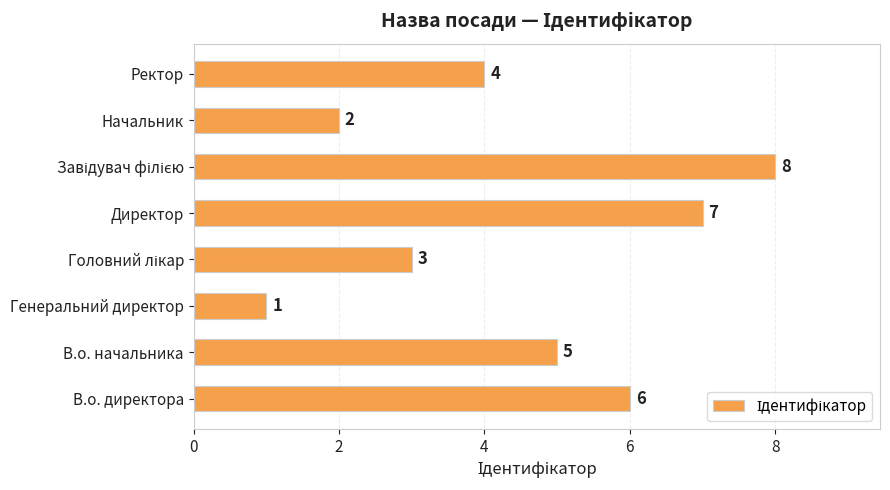

Reading bottom to top, list all the values displayed in this chart.

6	5	1	3	7	8	2	4